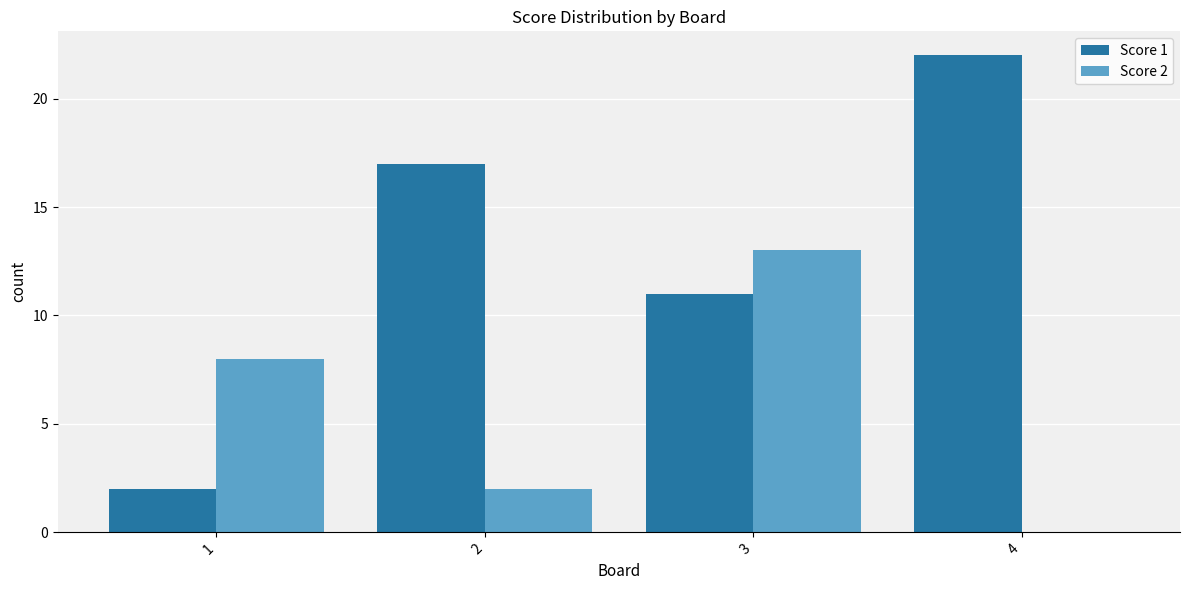

What is the sum of all Score 1 values?

52